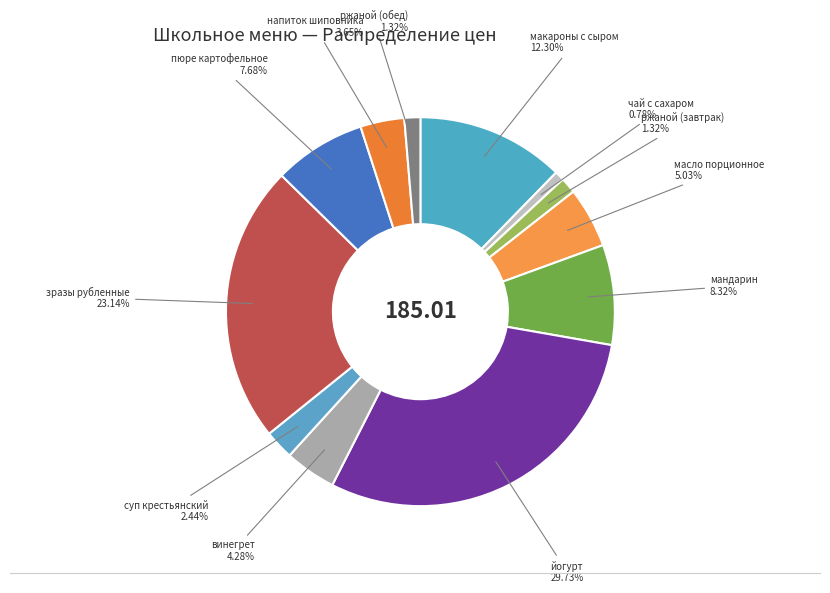

To the nearest percent, what is the average slice percentage?

8%